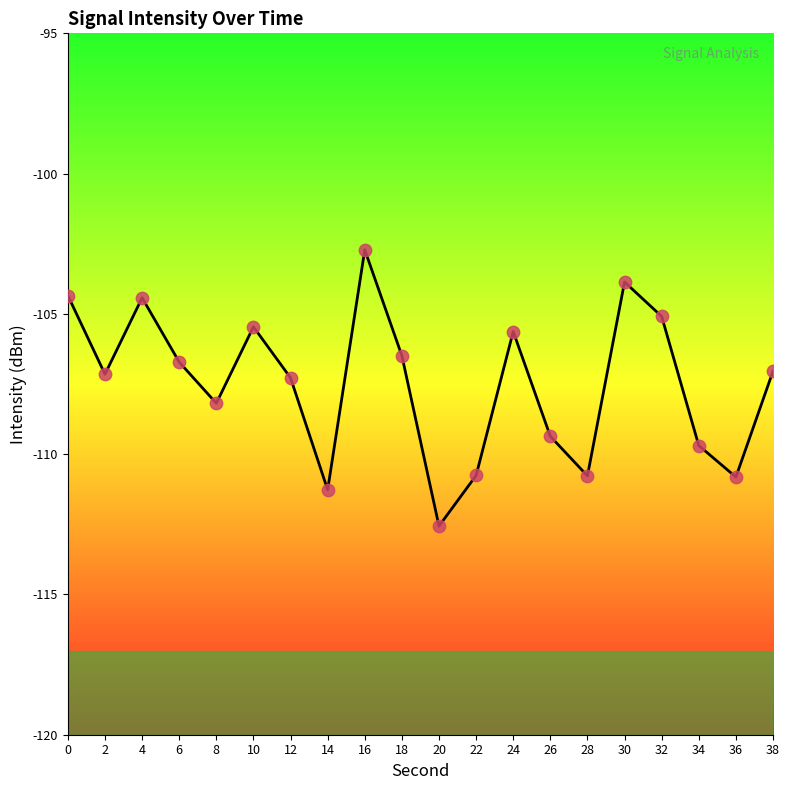

What is the change in value from 8 to 36?

-2.6